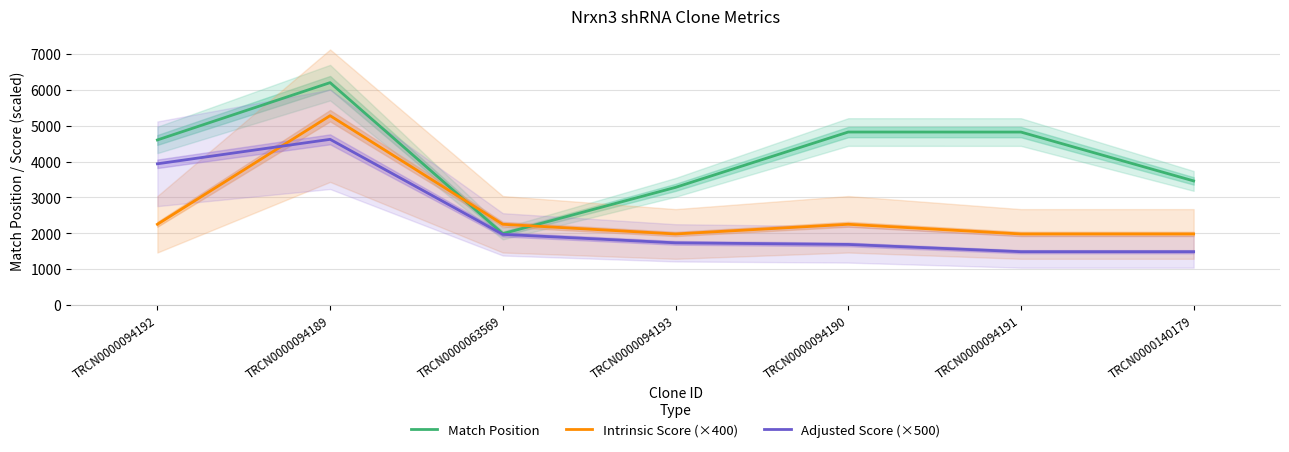

Between TRCN0000140179 and TRCN0000094190, which is larger?

TRCN0000094190